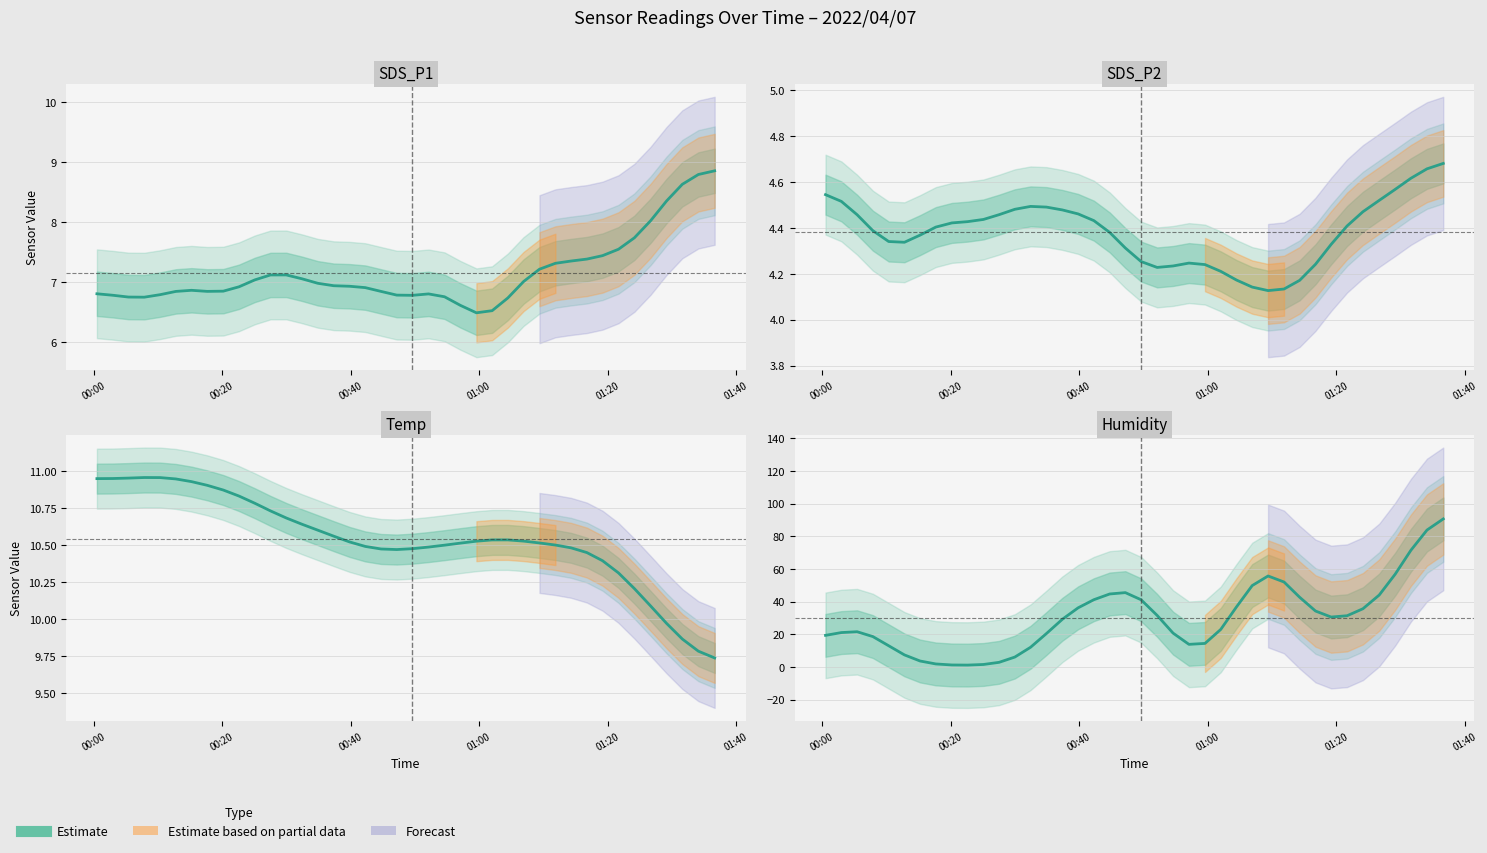

Count the SDS_P2 values in the range 4 to 5.

40